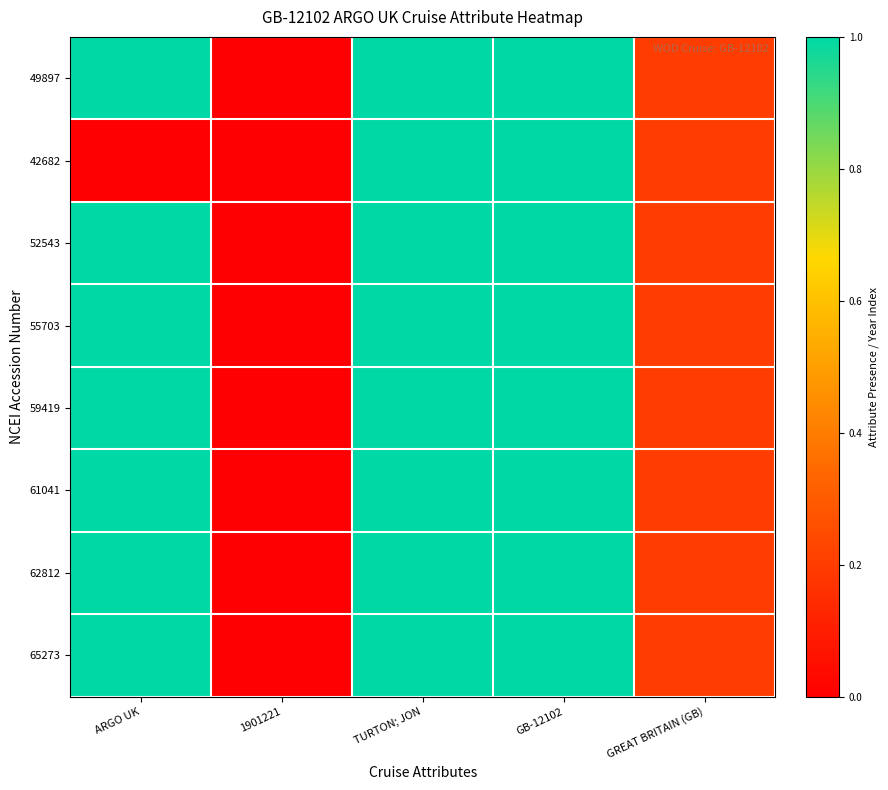

Reading left to right, what are all the values shown in this chart?

49897: ARGO UK=1.0	1901221=0.0	TURTON; JON=1.0	GB-12102=1.0	GREAT BRITAIN (GB)=0.2
42682: ARGO UK=0.0	1901221=0.0	TURTON; JON=1.0	GB-12102=1.0	GREAT BRITAIN (GB)=0.2
52543: ARGO UK=1.0	1901221=0.0	TURTON; JON=1.0	GB-12102=1.0	GREAT BRITAIN (GB)=0.2
55703: ARGO UK=1.0	1901221=0.0	TURTON; JON=1.0	GB-12102=1.0	GREAT BRITAIN (GB)=0.2
59419: ARGO UK=1.0	1901221=0.0	TURTON; JON=1.0	GB-12102=1.0	GREAT BRITAIN (GB)=0.2
61041: ARGO UK=1.0	1901221=0.0	TURTON; JON=1.0	GB-12102=1.0	GREAT BRITAIN (GB)=0.2
62812: ARGO UK=1.0	1901221=0.0	TURTON; JON=1.0	GB-12102=1.0	GREAT BRITAIN (GB)=0.2
65273: ARGO UK=1.0	1901221=0.0	TURTON; JON=1.0	GB-12102=1.0	GREAT BRITAIN (GB)=0.2